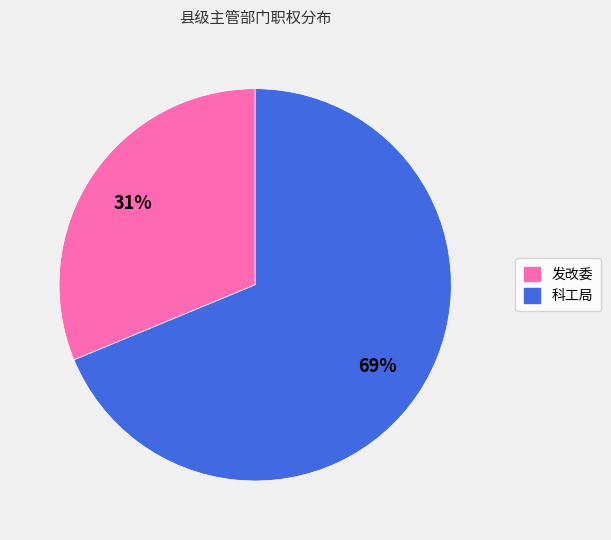

How many segments does this pie chart have?

2